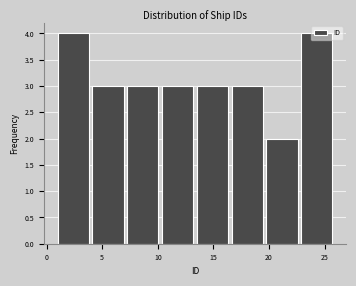

Reading left to right, transcribe this chart: for each bar, give the range it covers on the x-axis and its height. Neither the bar edges nor the heights are printed on the chart, so give them approximately, as read against the axes.

1.0 to 4.0: 4
4.0 to 7.5: 3
7.5 to 10.5: 3
10.5 to 13.5: 3
13.5 to 16.5: 3
16.5 to 20.0: 3
20.0 to 23.0: 2
23.0 to 26.0: 4